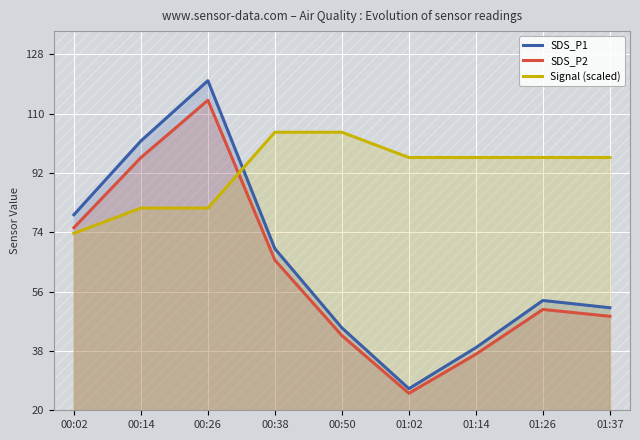

Reading right to left, what are all the values shown in this chart?

SDS_P1: 51.1	53.3	39.0	26.6	45.0	69.0	120.0	101.7	79.3
SDS_P2: 48.5	50.6	37.0	25.1	42.7	65.5	114.0	96.6	75.4
Signal (scaled): 96.7	96.7	96.7	96.7	104.3	104.3	81.3	81.3	73.7